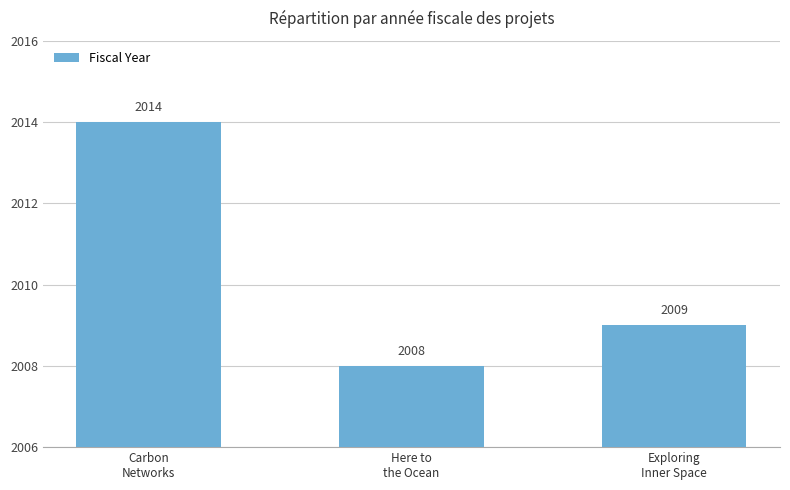

List the labels in order of value, largest first.

Carbon
Networks, Exploring
Inner Space, Here to
the Ocean